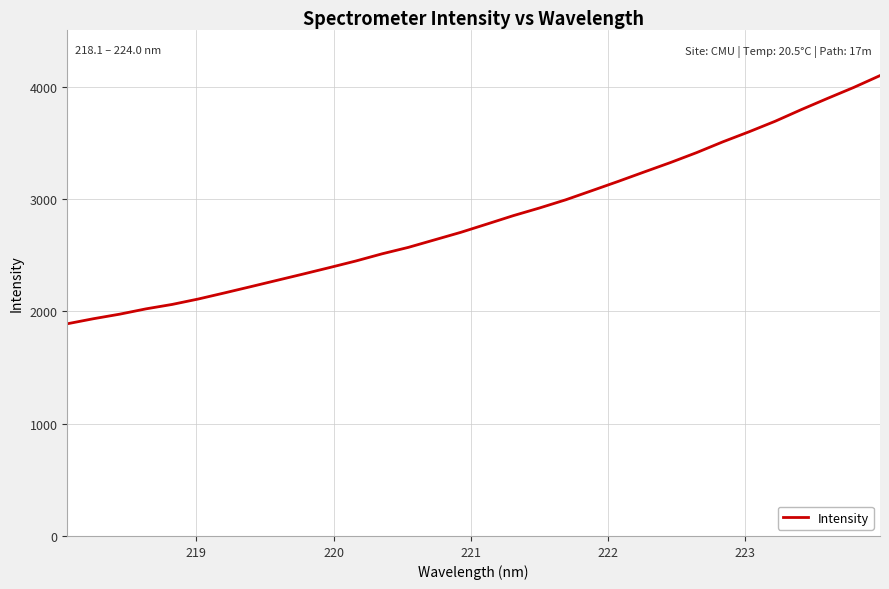

What is the maximum value shown in the chart?

4099.3